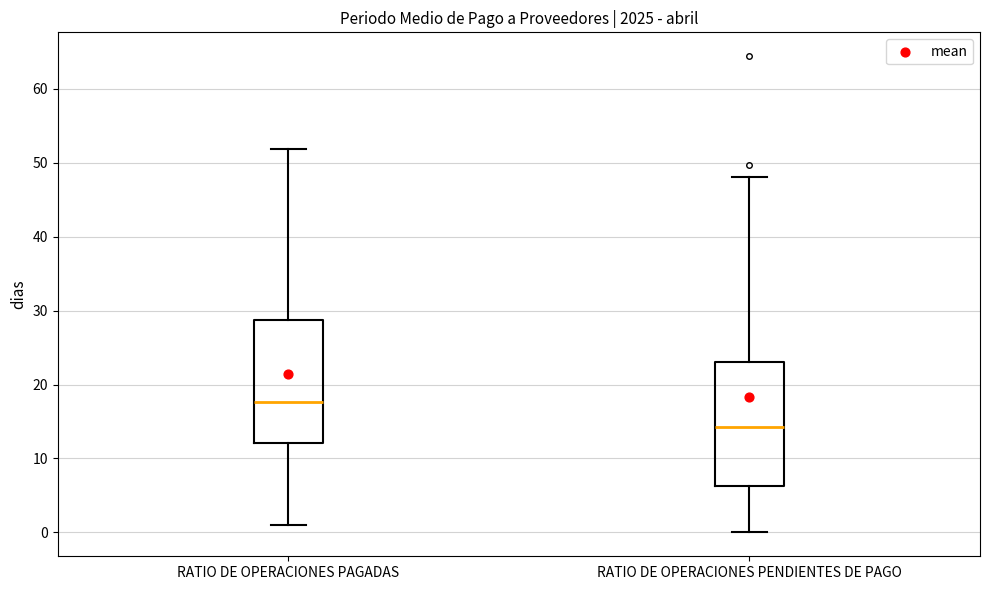

Reading left to right, read every box against the y-axis: the position of its median line, the range the box covers, and the ends of its whiskers. The values are not printed on the chart, so give them approximately, as read against the axis.

RATIO DE OPERACIONES PAGADAS: median 18, box 12 to 29, whiskers 1 to 52
RATIO DE OPERACIONES PENDIENTES DE PAGO: median 14, box 6 to 23, whiskers 0 to 48